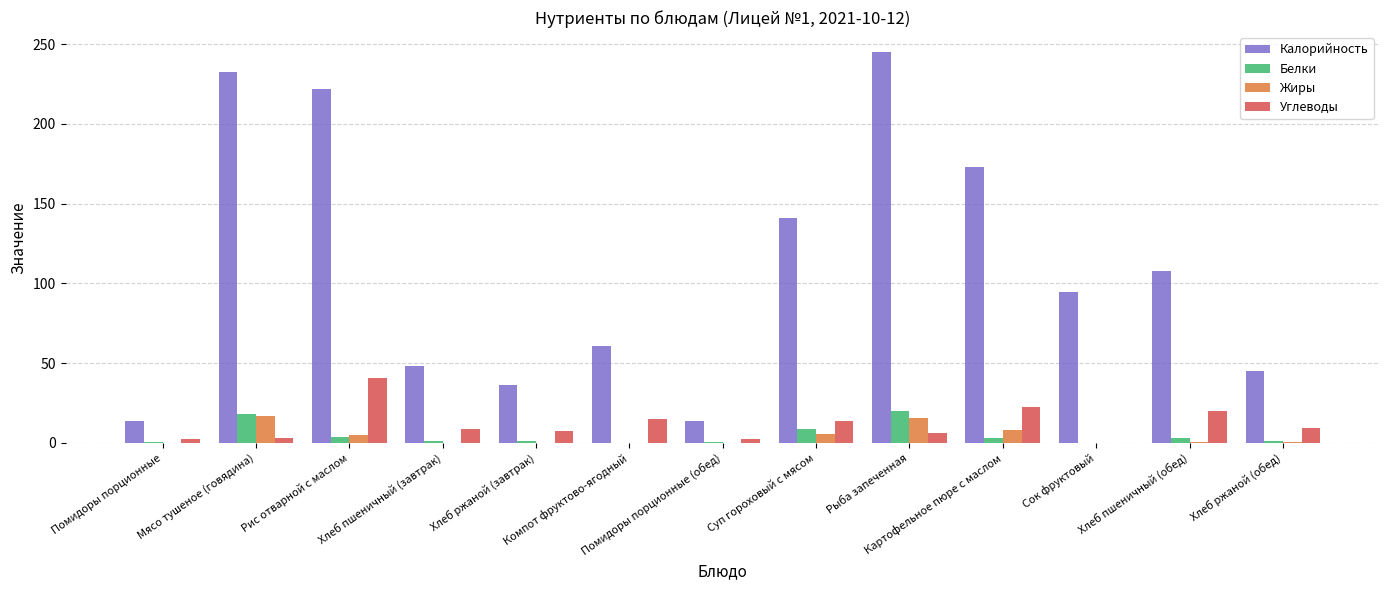

At which label does Калорийность first exceed 94?

Мясо тушеное (говядина)